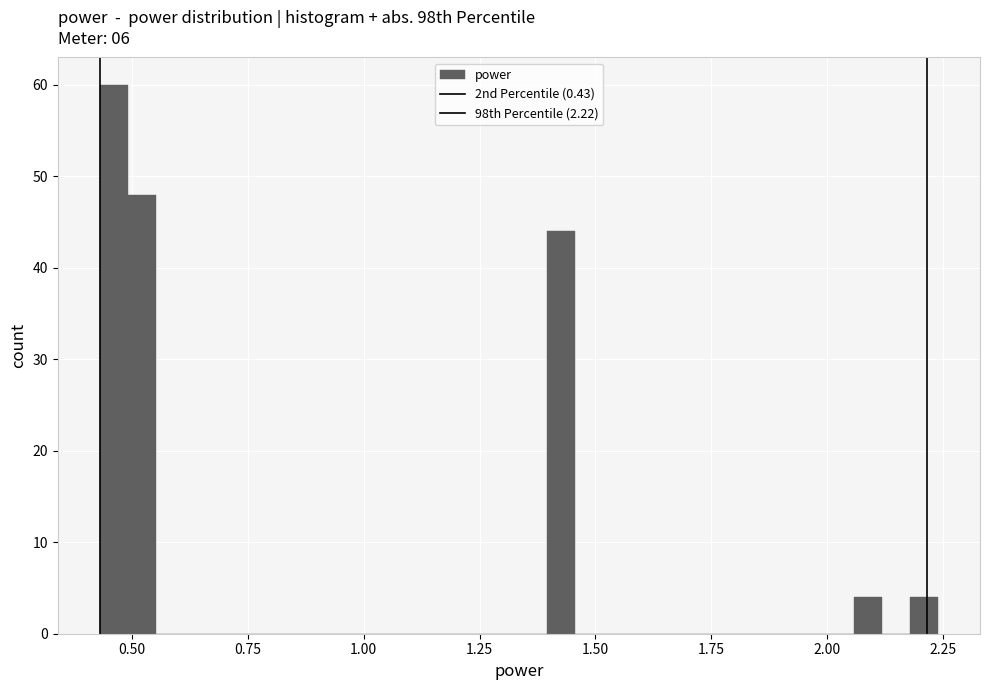

Read against the x-axis, roughly where is the centre of the tallest bar?

0.45